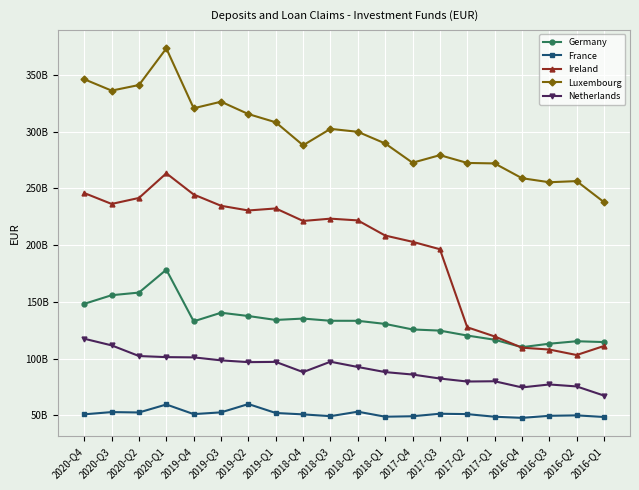

Does the chart have visible grid lines?

Yes